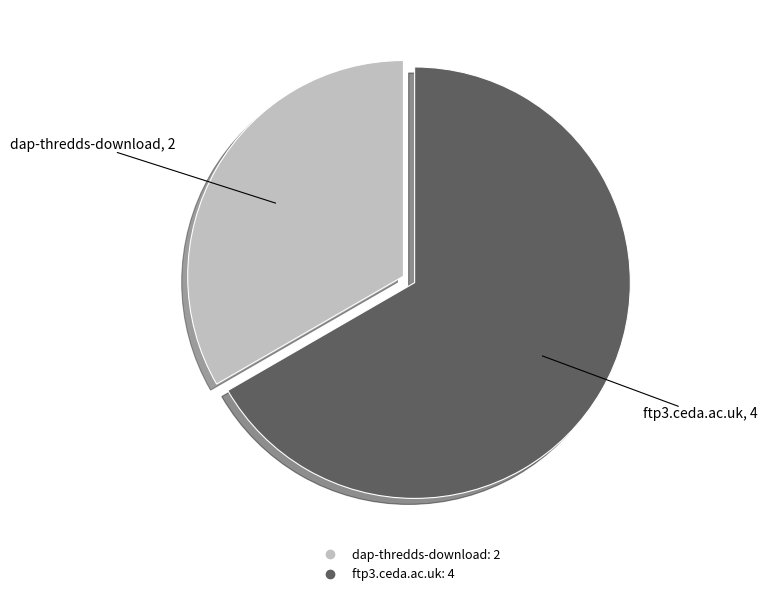

Rank the categories by value from highest to lowest.

ftp3.ceda.ac.uk, dap-thredds-download